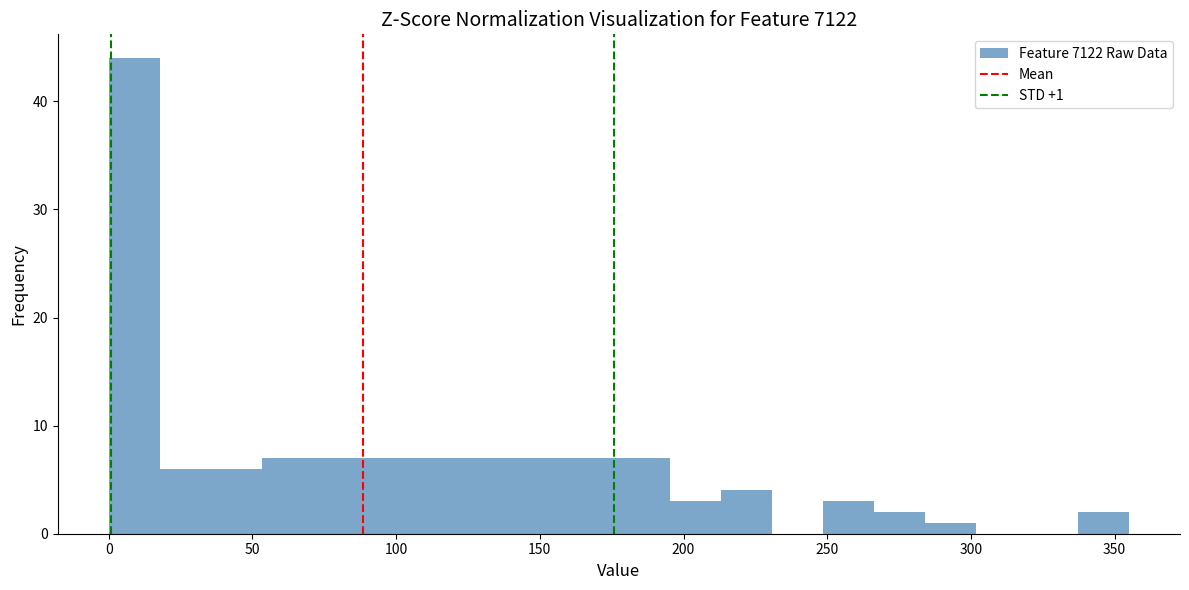

Read against the x-axis, roughly where is the centre of the tallest bar?

10